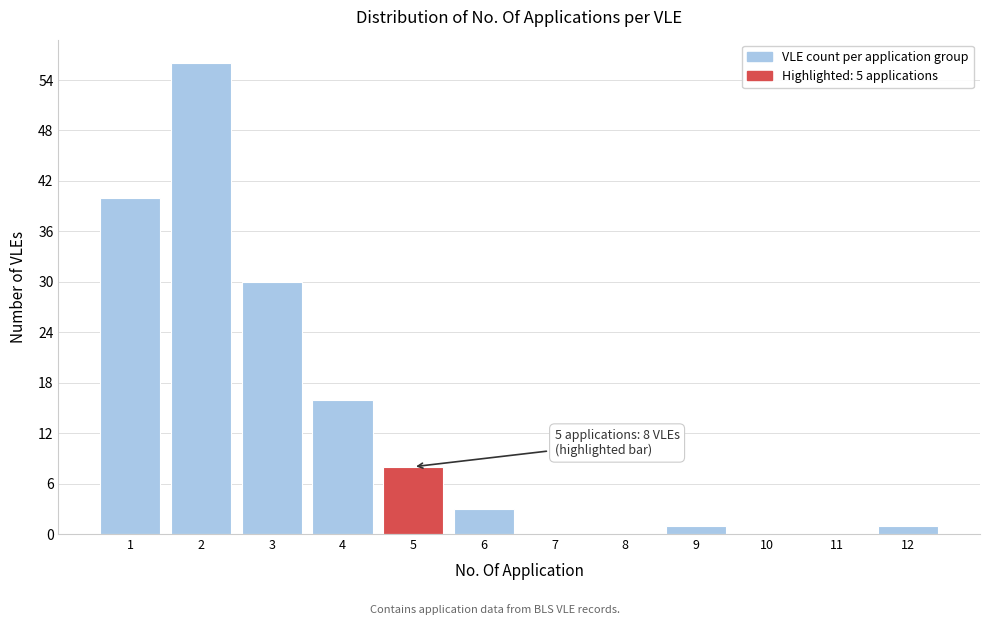

Reading left to right, list all the values displayed in this chart.

1=40	2=56	3=30	4=16	5=8	6=3	7=0	8=0	9=1	10=0	11=0	12=1